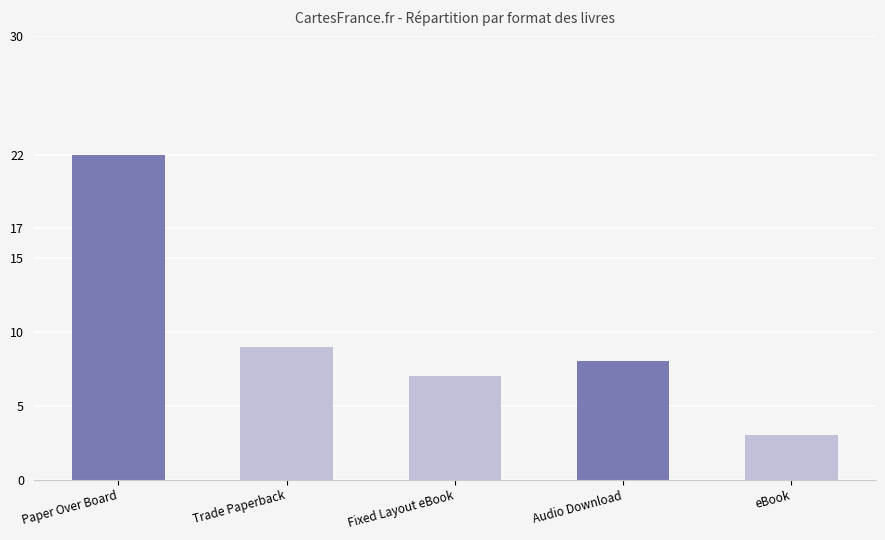

What is the difference between the second highest and minimum values?

6